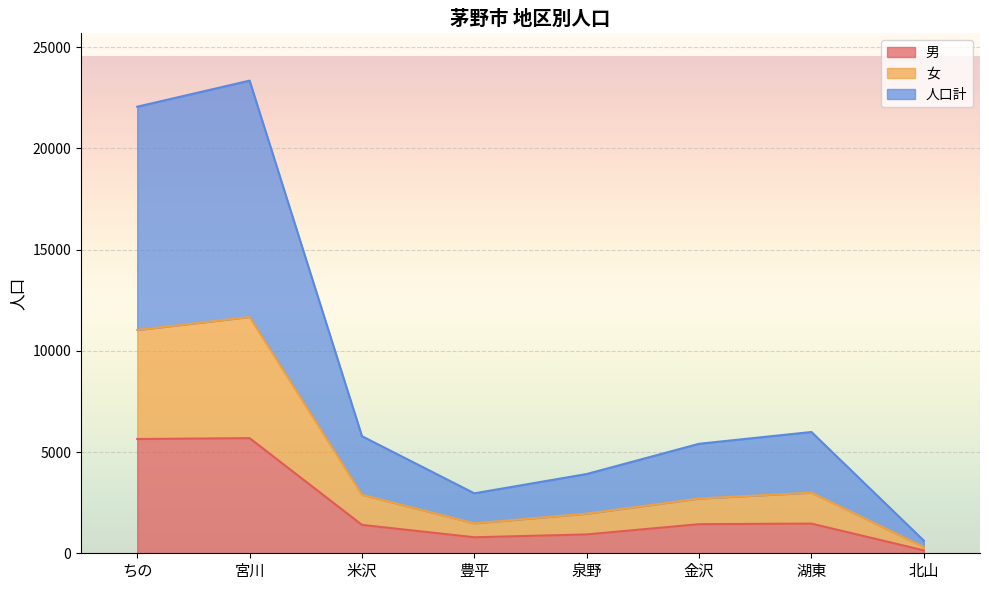

What position from the right is 金沢?

3